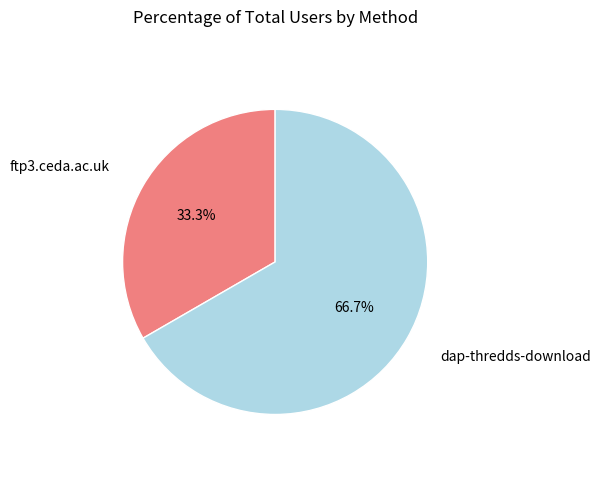

How many segments does this pie chart have?

2